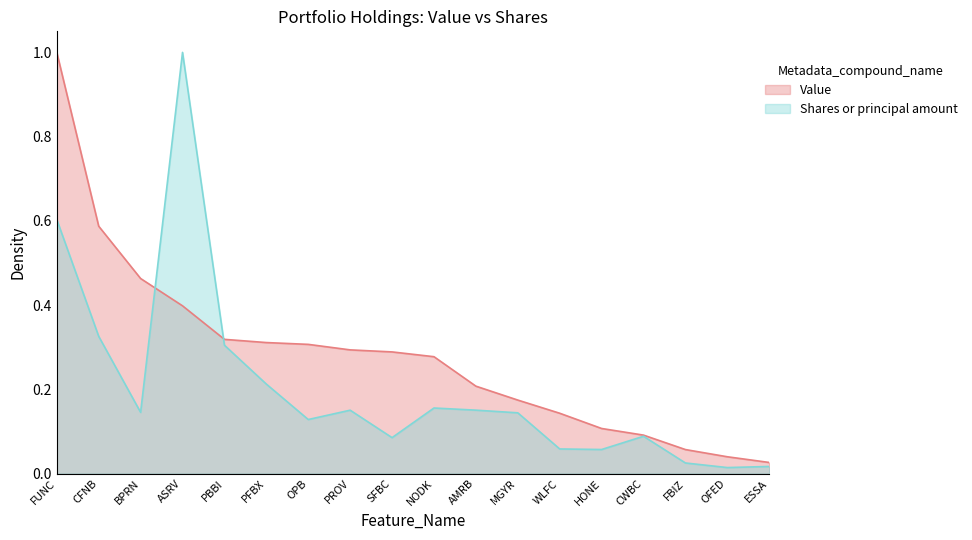

What is the difference between the maximum and minimum values in the Value series?

1.0